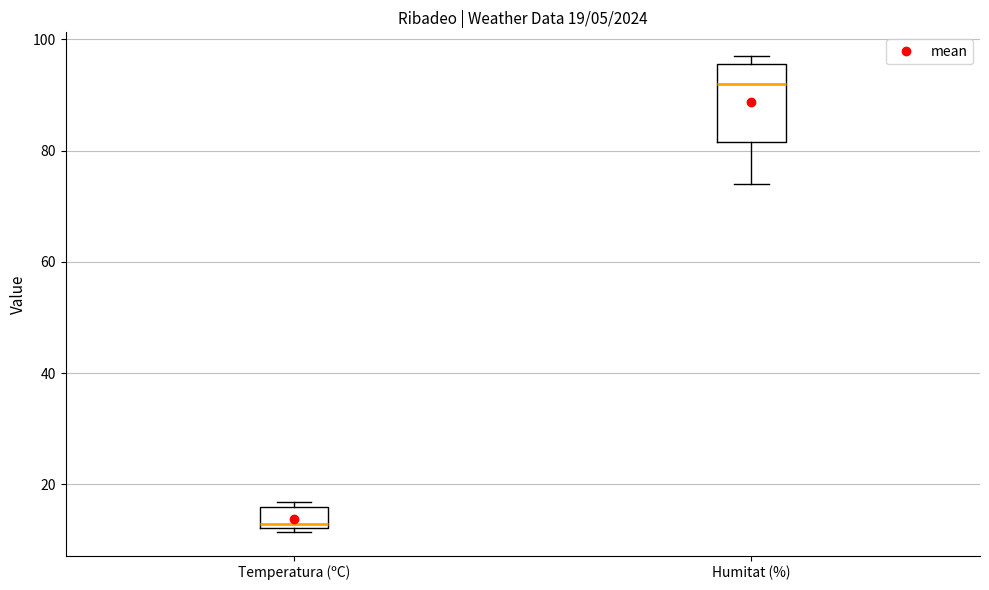

Which box's median line is the highest?

Humitat (%)